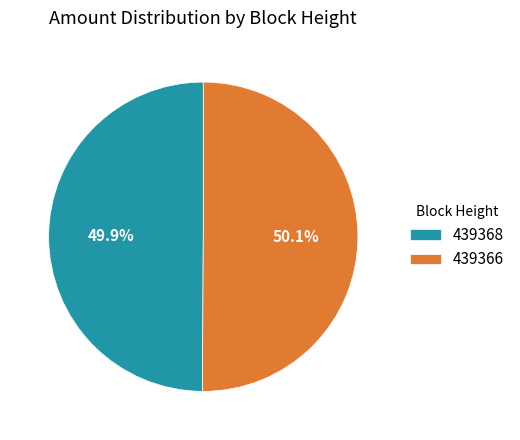

How many segments does this pie chart have?

2